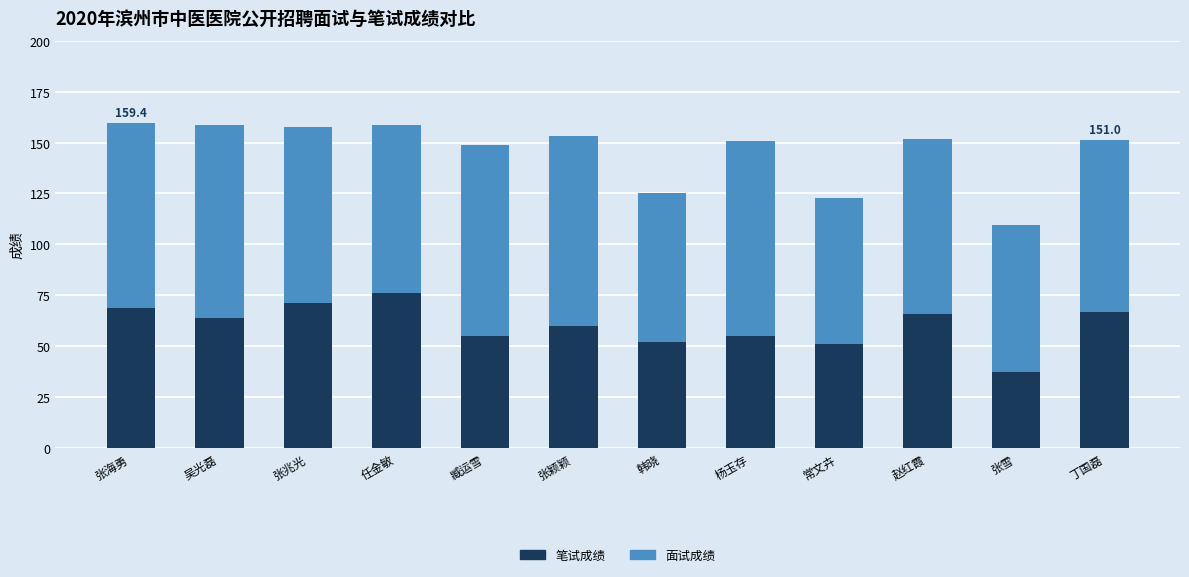

Are the bars horizontal?

No